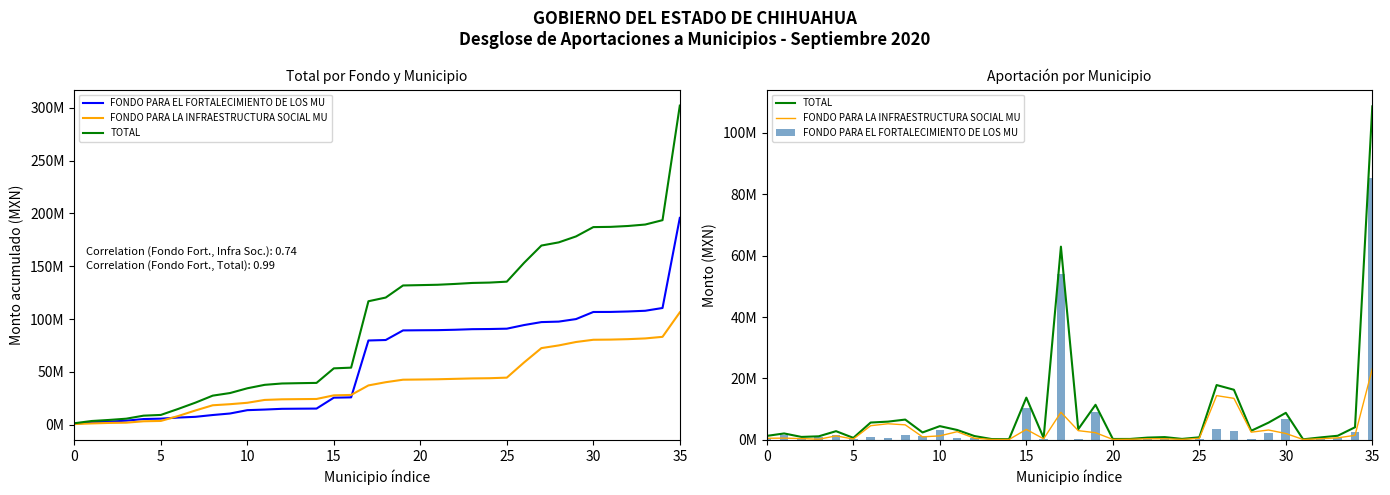

Which series has the largest total across all categories?

TOTAL